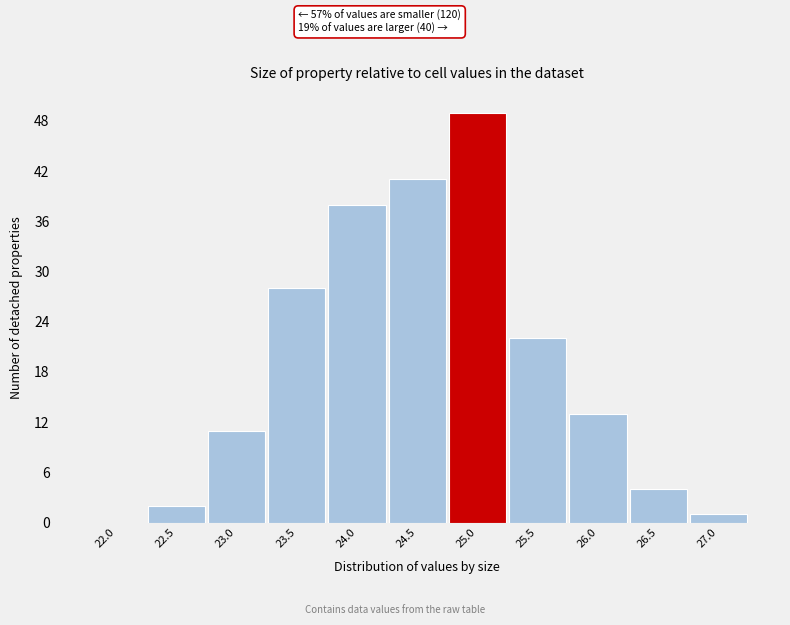

Reading left to right, list all the values displayed in this chart.

22.0=0	22.5=2	23.0=11	23.5=28	24.0=38	24.5=41	25.0=49	25.5=22	26.0=13	26.5=4	27.0=1